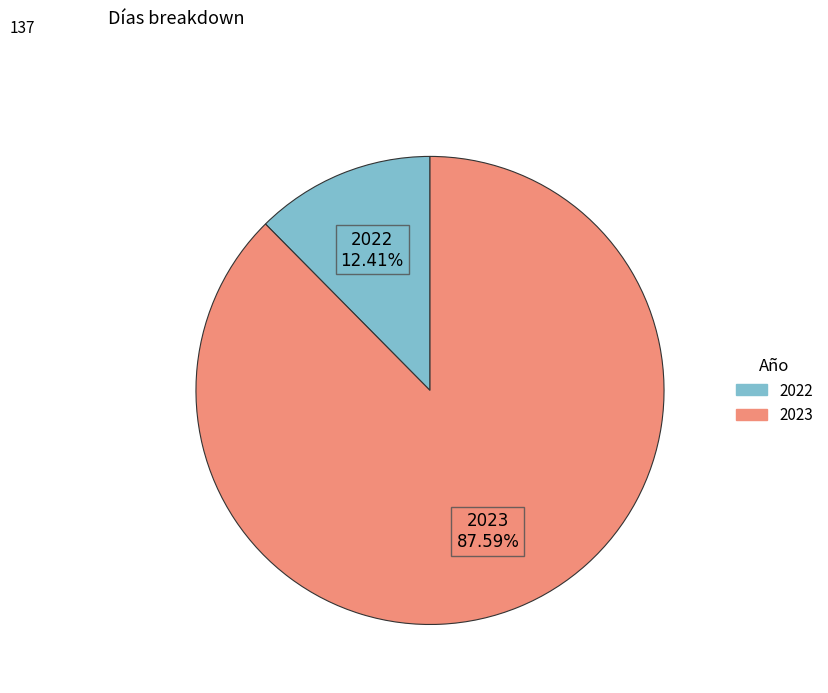

Is it true that 2022 is 24% of the pie?

False